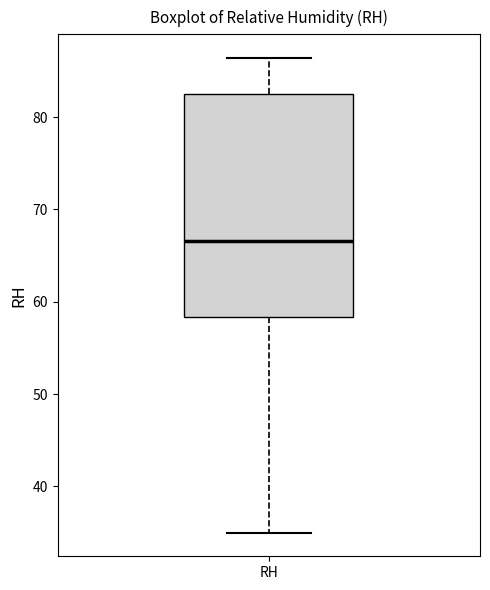

Transcribe this box plot: give where the median line is, the range the box spans, and where the two whiskers end, as read against the y-axis. The values are not printed on the chart, so give them approximately, as read against the axis.

median 67, box 58 to 83, whiskers 35 to 86